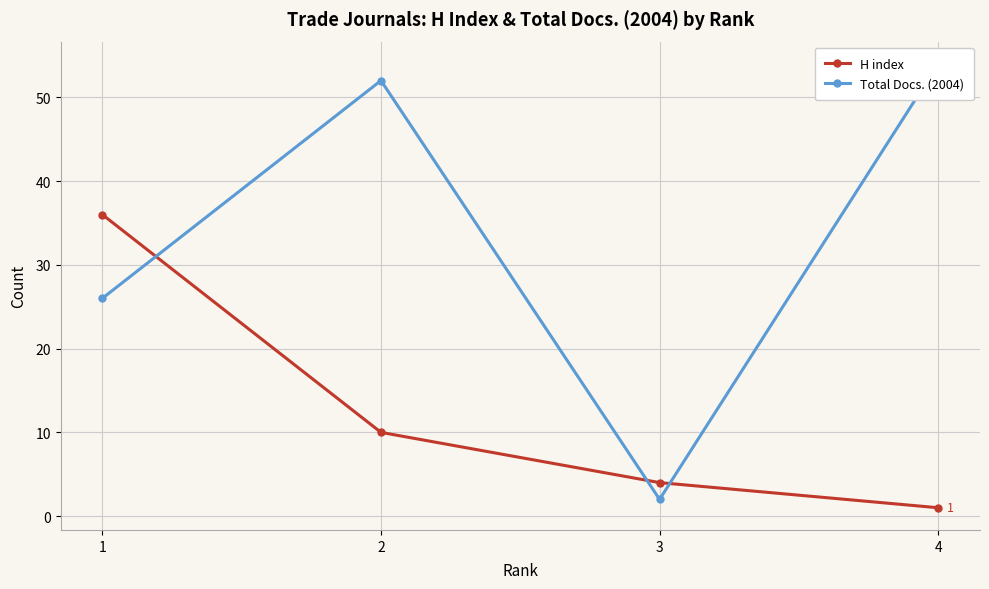

Reading left to right, list all the values displayed in this chart.

H index: 36	10	4	1
Total Docs. (2004): 26	52	2	54